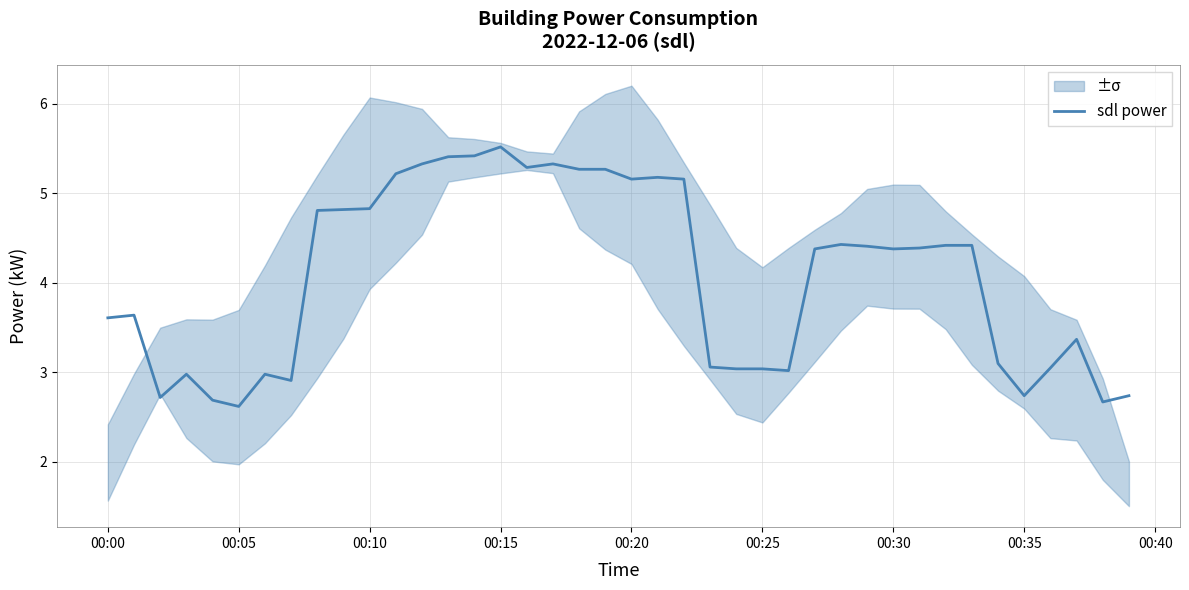

Is it true that sdl power equals 5.5 at 00:15?

True